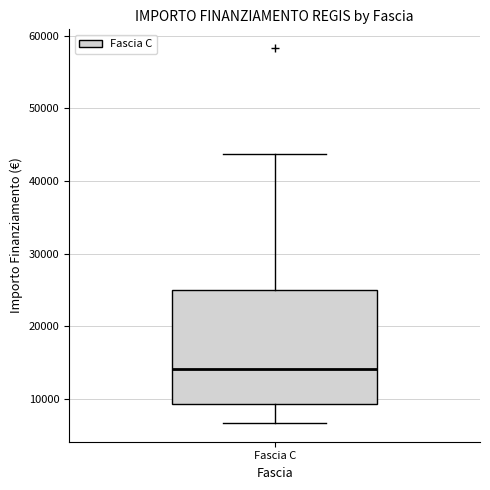

Transcribe this box plot: give where the median line is, the range the box spans, and where the two whiskers end, as read against the y-axis. The values are not printed on the chart, so give them approximately, as read against the axis.

median 14000, box 9000 to 25000, whiskers 7000 to 44000